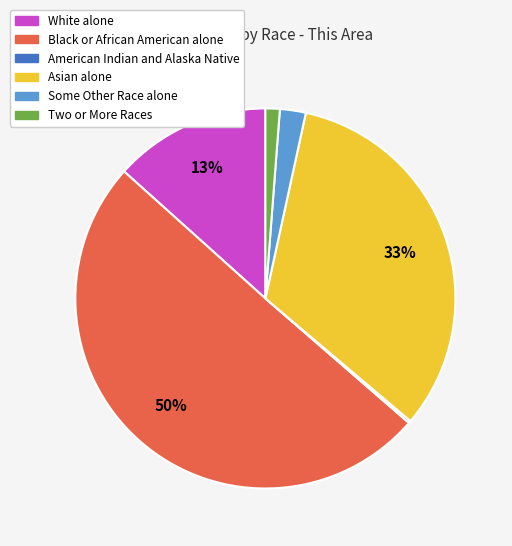

Which has a higher value, Black or African American alone or White alone?

Black or African American alone